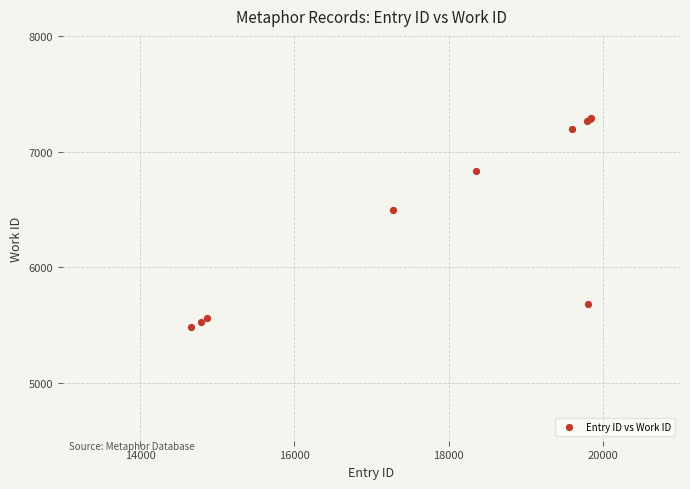

What Y value in the scatter plot is closest to 6383?

6495